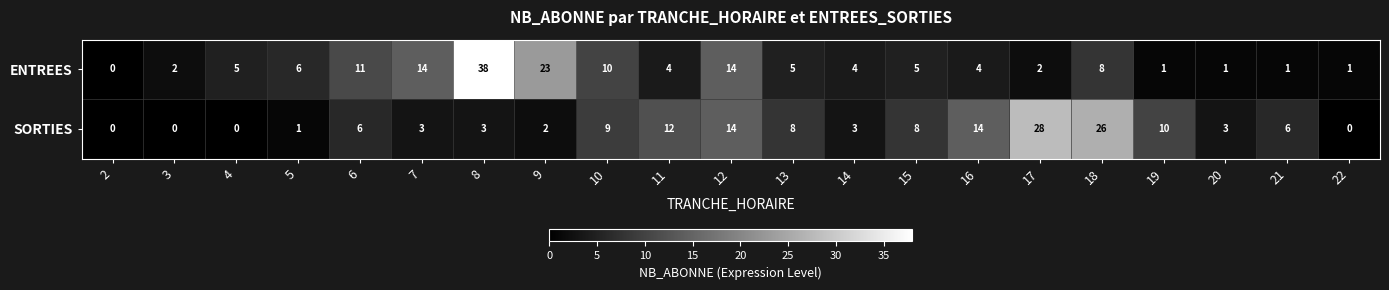

True or false: SORTIES has a value of 0 at 22.

True